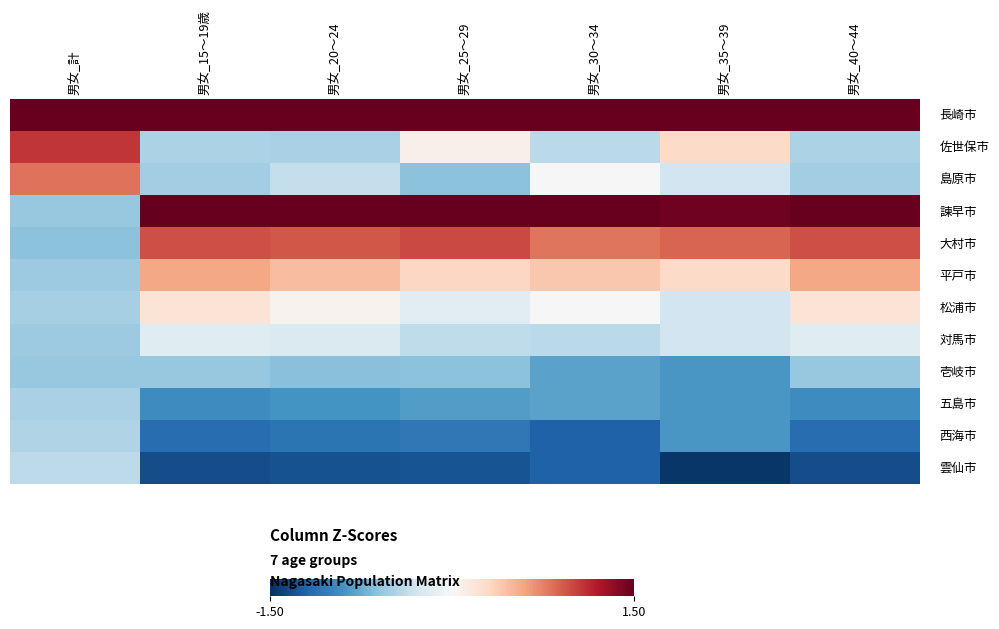

Between 男女_計 and 男女_15～19歳, which is larger?

男女_計